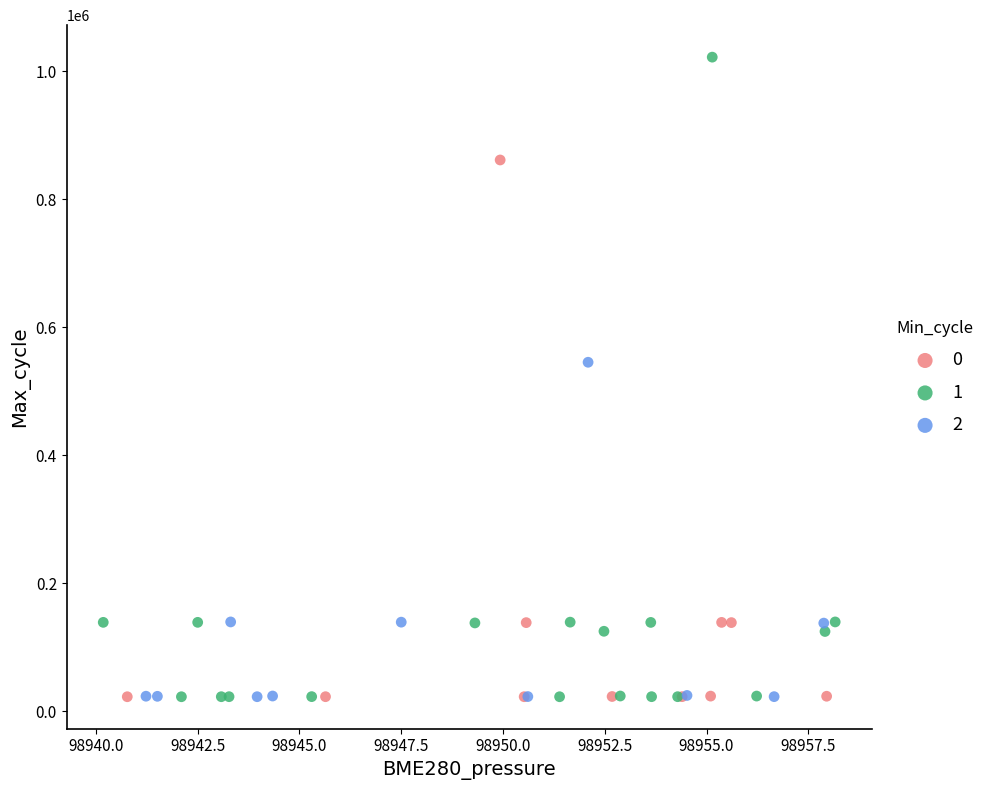

What are all the series names shown in the legend?

0, 1, 2